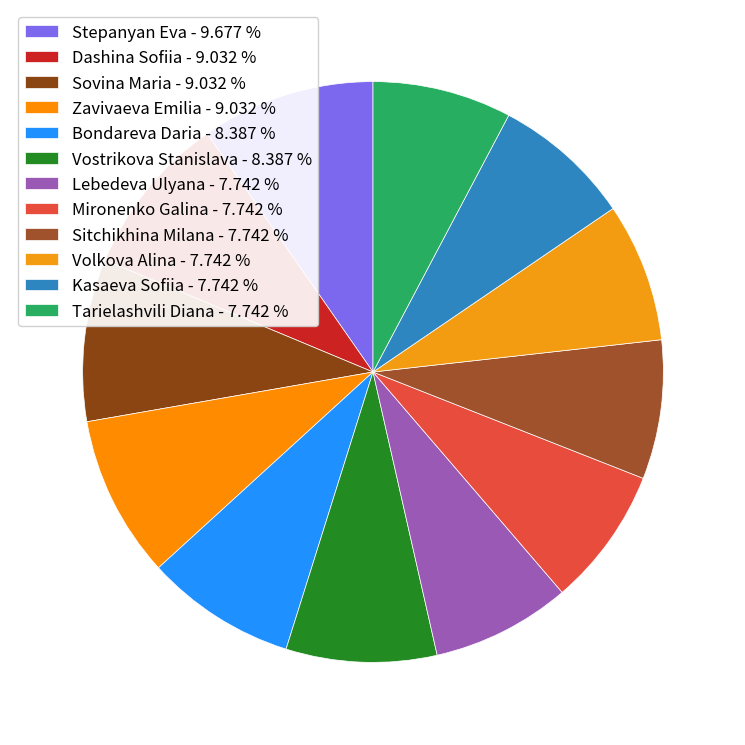

Count the number of slices in the pie.

12